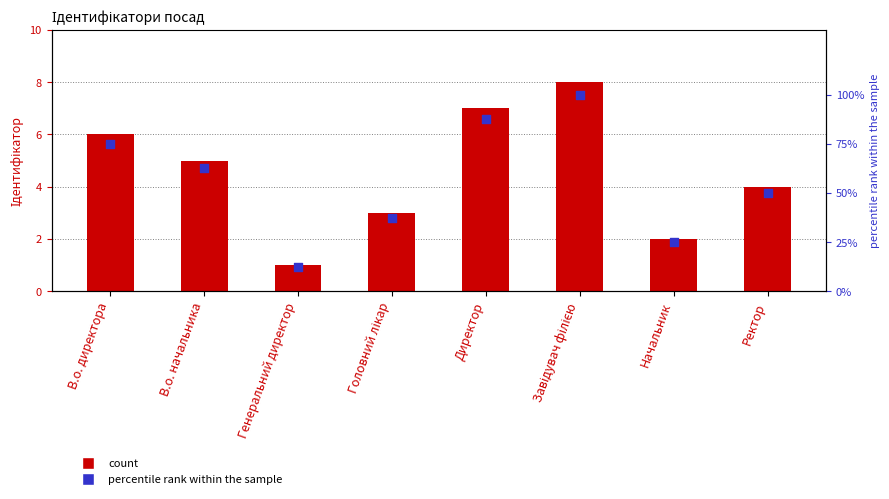

At which category is the sum across all series the highest?

Завідувач філією